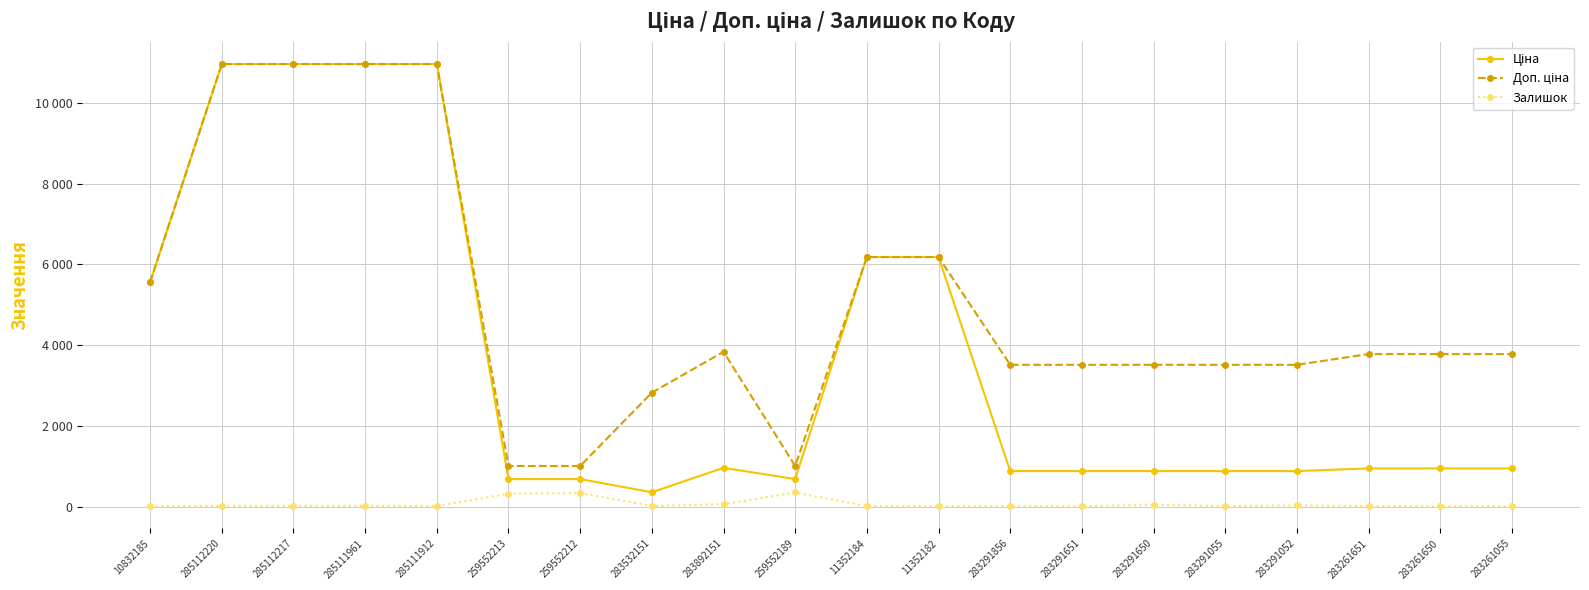

True or false: Залишок has a value of 17.7 at 11352184.

False